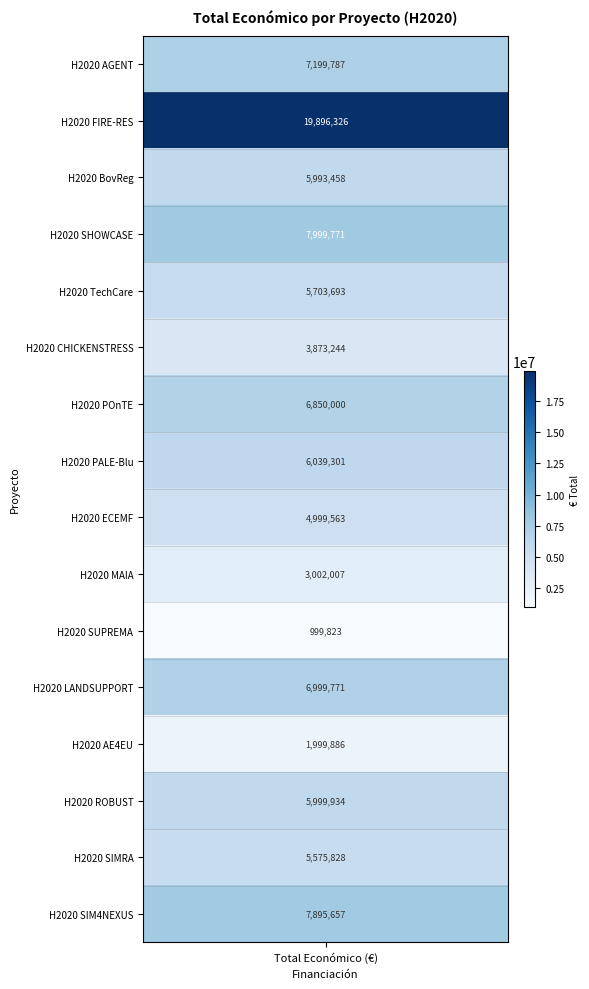

What is the change in value from FIRE-RES to SUPREMA?

-18896503